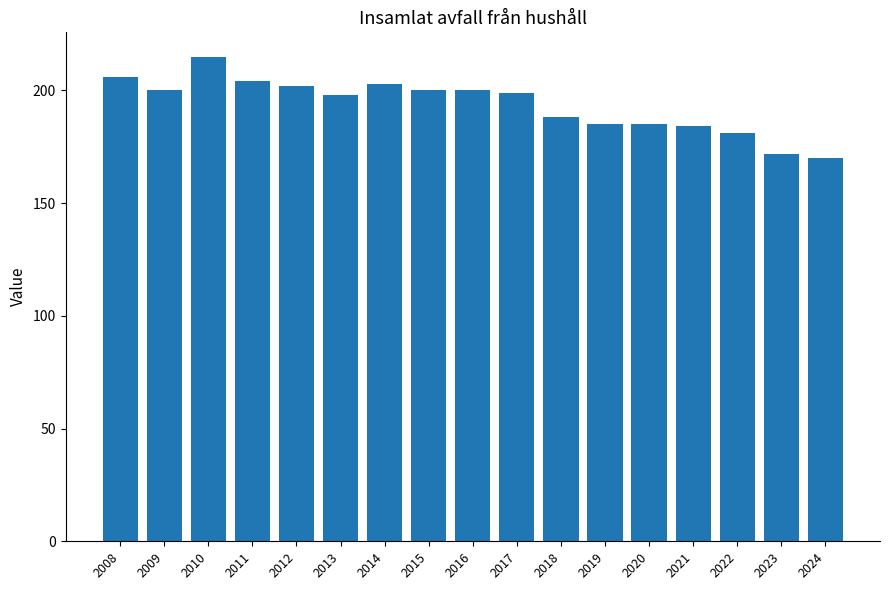

What is the change in value from 2013 to 2019?

-13